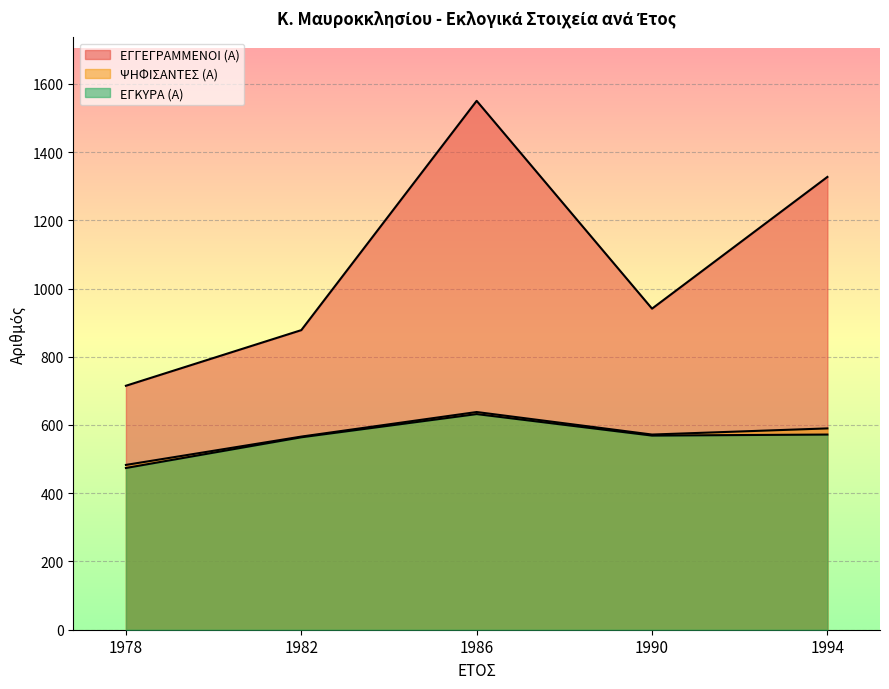

How many values in the ΕΓΓΕΓΡΑΜΜΕΝΟΙ (Α) series are below 941?

2